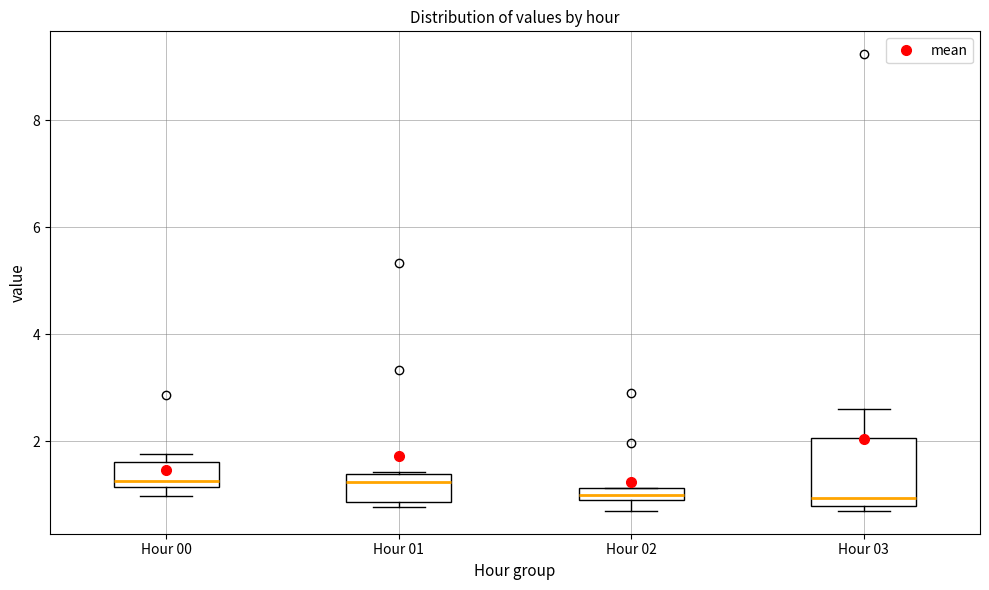

Where is the lower edge of the box for Hour 01 on the y-axis? The values are not printed on the chart, so give them approximately, as read against the axis.

0.8